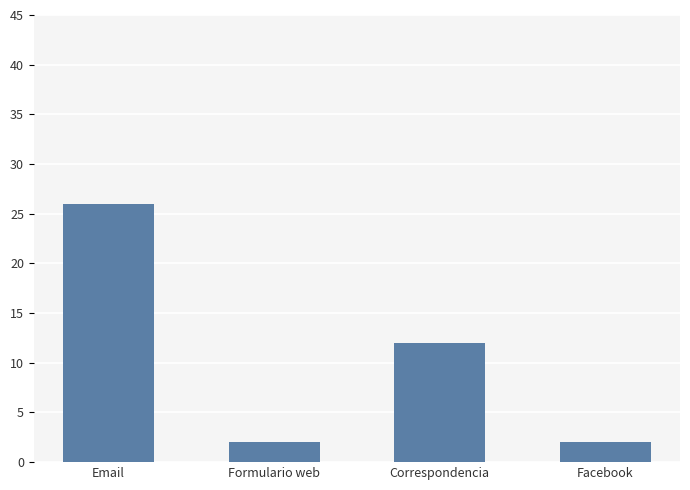

What is the label of the 3rd bar from the right?

Formulario web